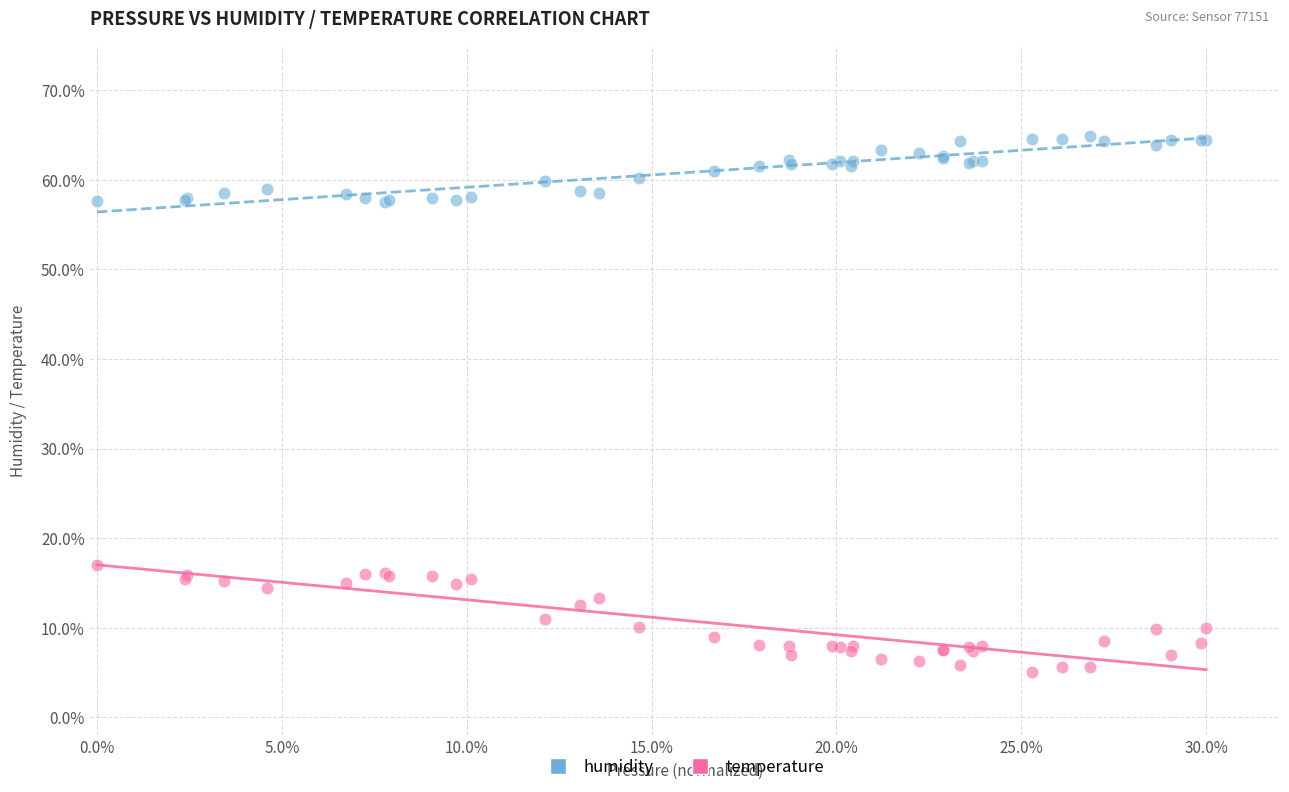

What are all the series names shown in the legend?

humidity, temperature